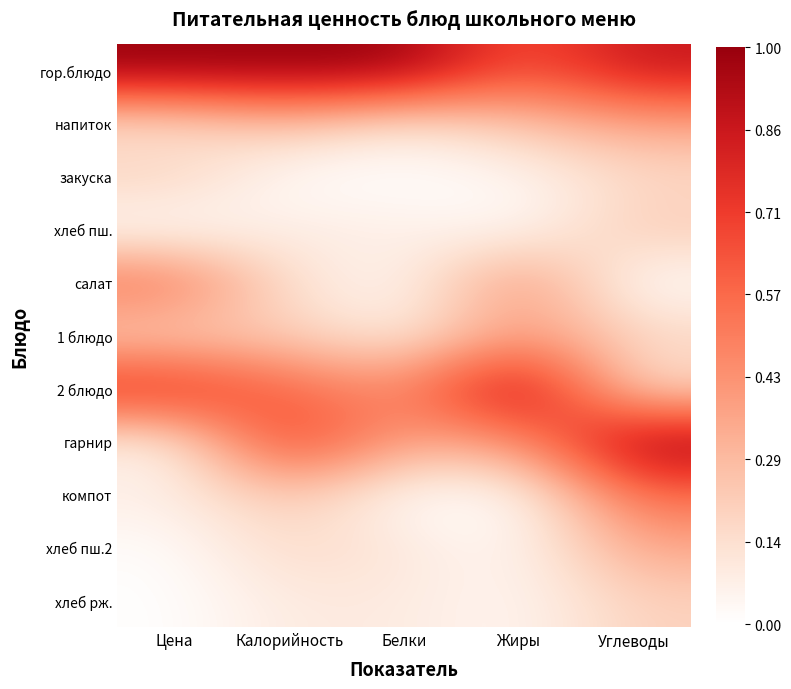

What is the spread (max minus min) of values at Белки?

1.0